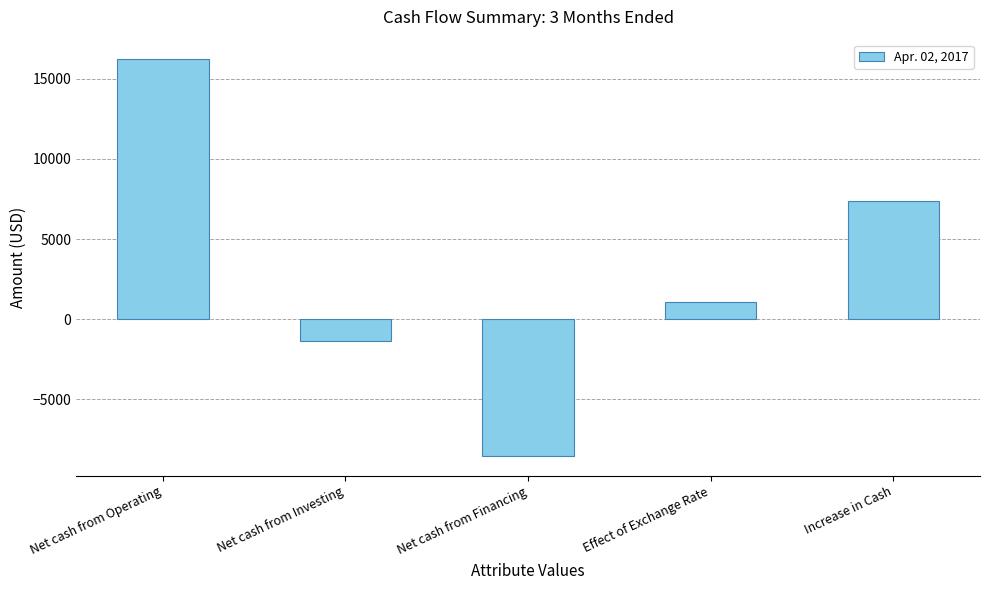

The chart shows a value of -1344 at Net cash from Investing. True or false?

True